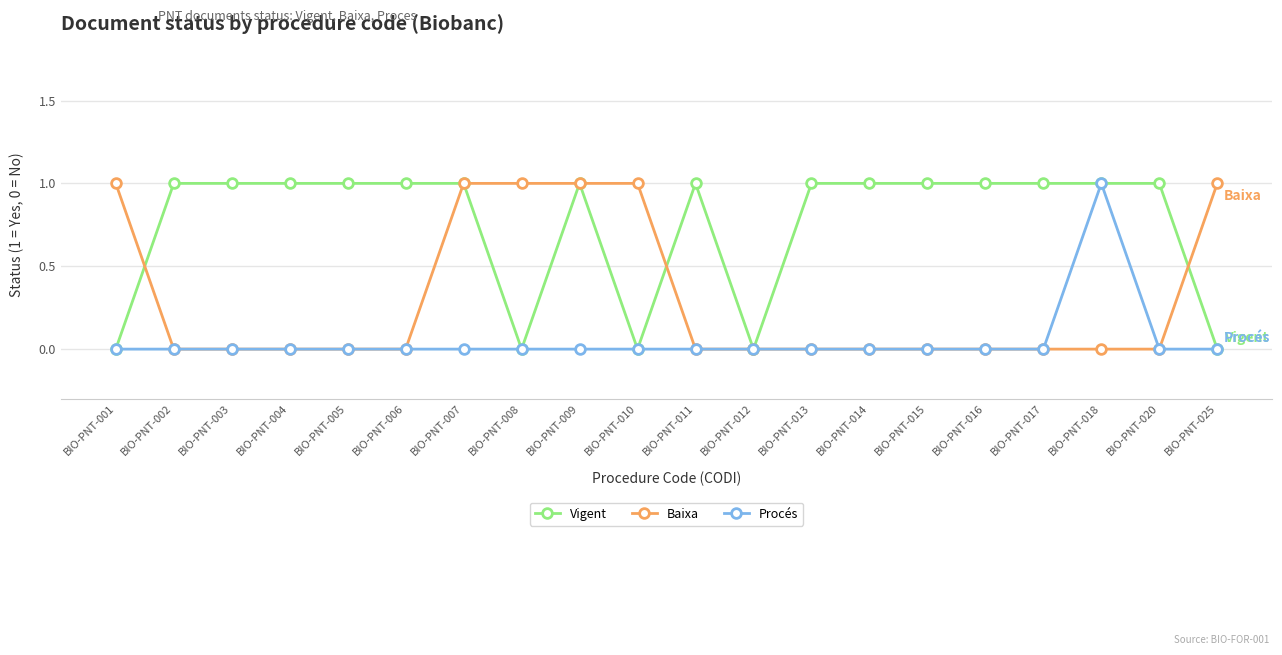

True or false: Vigent has more than 0 points higher than both neighbors.

True